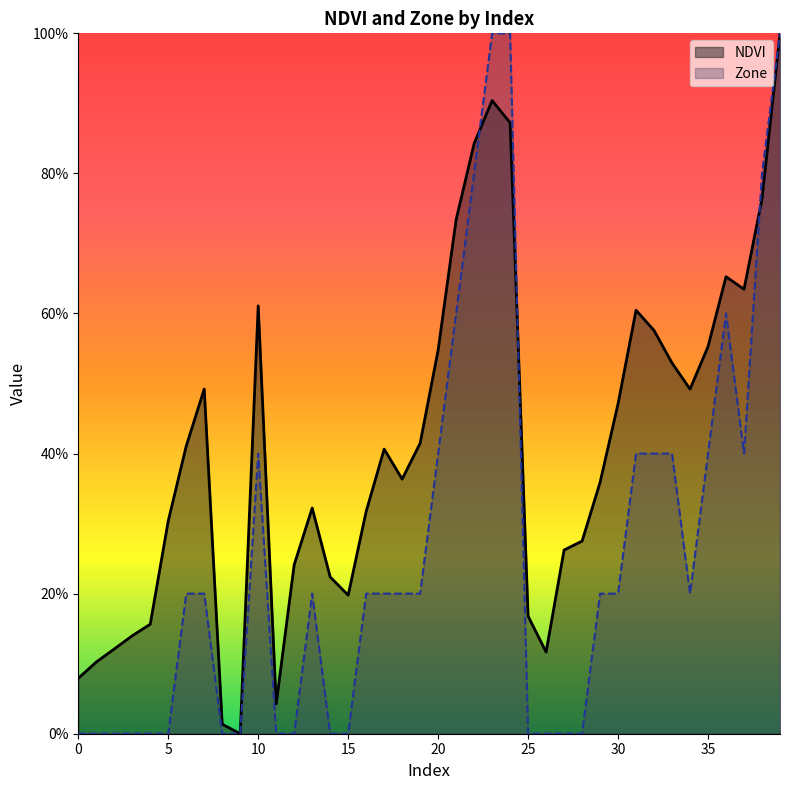

Reading left to right, what are all the values shown in this chart?

NDVI: 0=0.1	1=0.1	2=0.1	3=0.1	4=0.2	5=0.3	6=0.4	7=0.5	8=0.0	9=0.0	10=0.6	11=0.0	12=0.2	13=0.3	14=0.2	15=0.2	16=0.3	17=0.4	18=0.4	19=0.4	20=0.5	21=0.7	22=0.8	23=0.9	24=0.9	25=0.2	26=0.1	27=0.3	28=0.3	29=0.4	30=0.5	31=0.6	32=0.6	33=0.5	34=0.5	35=0.6	36=0.7	37=0.6	38=0.8	39=1.0
Zone: 0=0.0	1=0.0	2=0.0	3=0.0	4=0.0	5=0.0	6=0.2	7=0.2	8=0.0	9=0.0	10=0.4	11=0.0	12=0.0	13=0.2	14=0.0	15=0.0	16=0.2	17=0.2	18=0.2	19=0.2	20=0.4	21=0.6	22=0.8	23=1.0	24=1.0	25=0.0	26=0.0	27=0.0	28=0.0	29=0.2	30=0.2	31=0.4	32=0.4	33=0.4	34=0.2	35=0.4	36=0.6	37=0.4	38=0.8	39=1.0